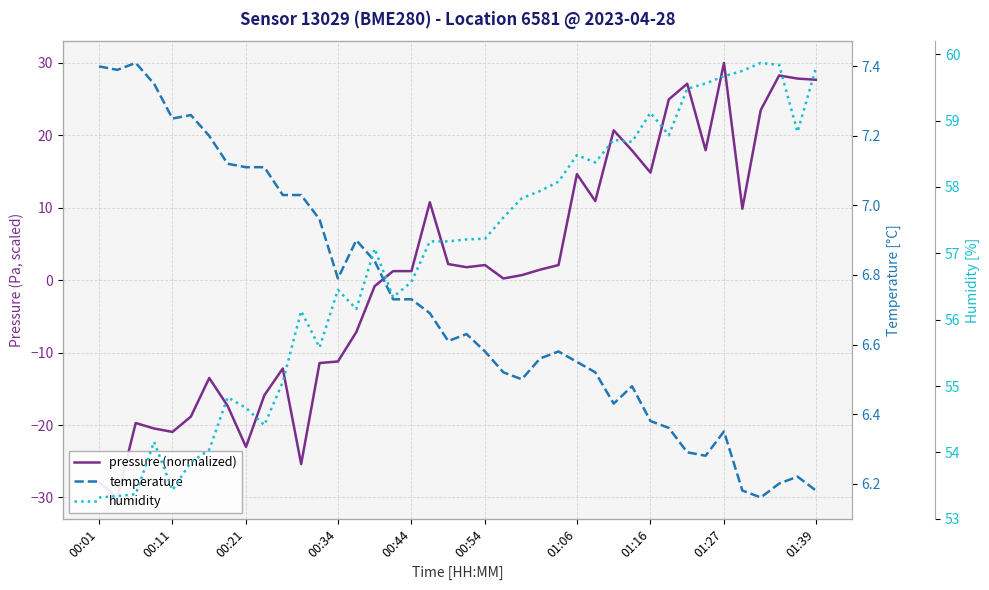

At 00:21, list the series in order from smallest to largest.

pressure (normalized), temperature, humidity